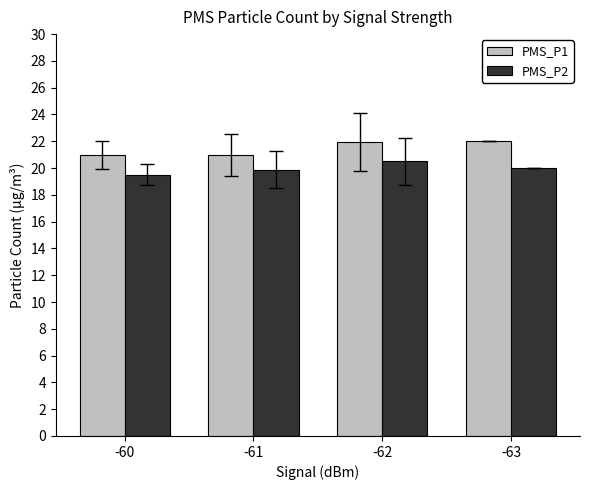

Is it true that PMS_P2 equals 31.0 at -61?

False